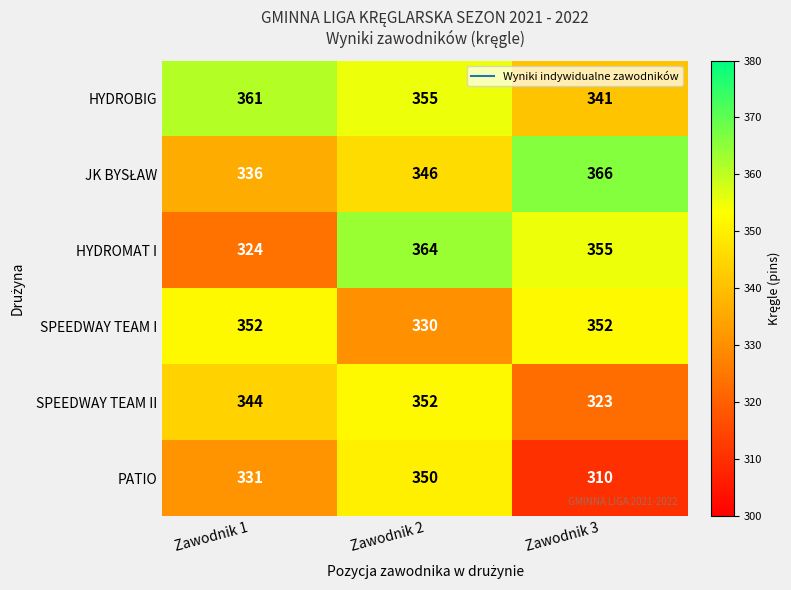

Which label corresponds to the smallest value in the chart?

Zawodnik 3